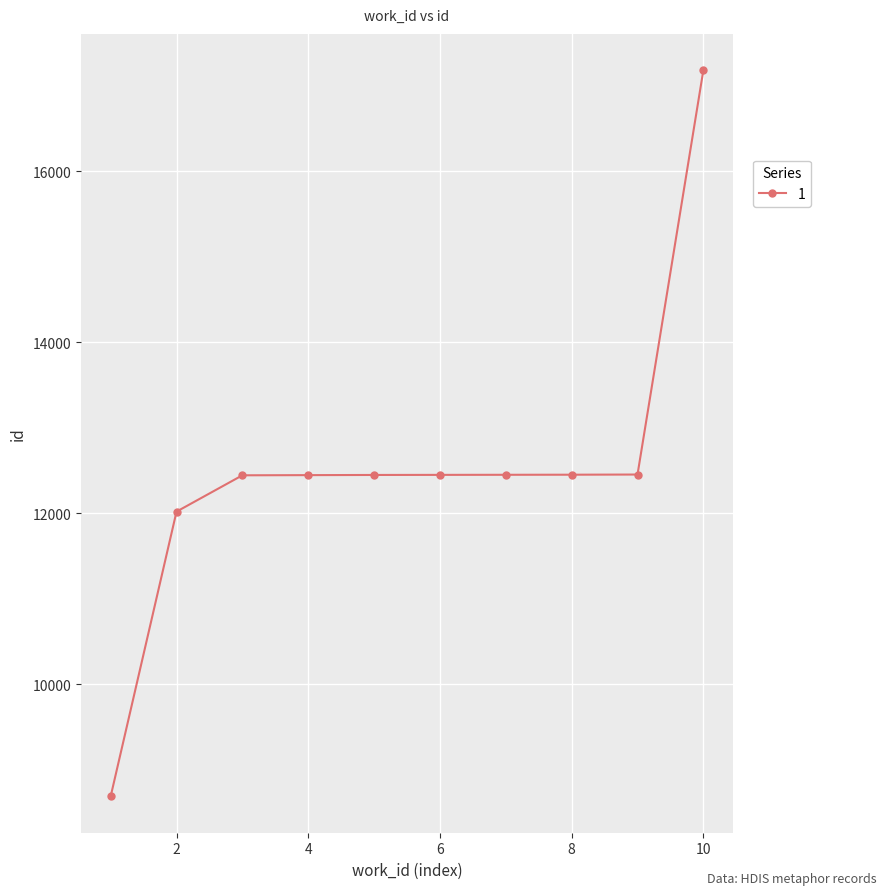

What is the sum of all values?

125021